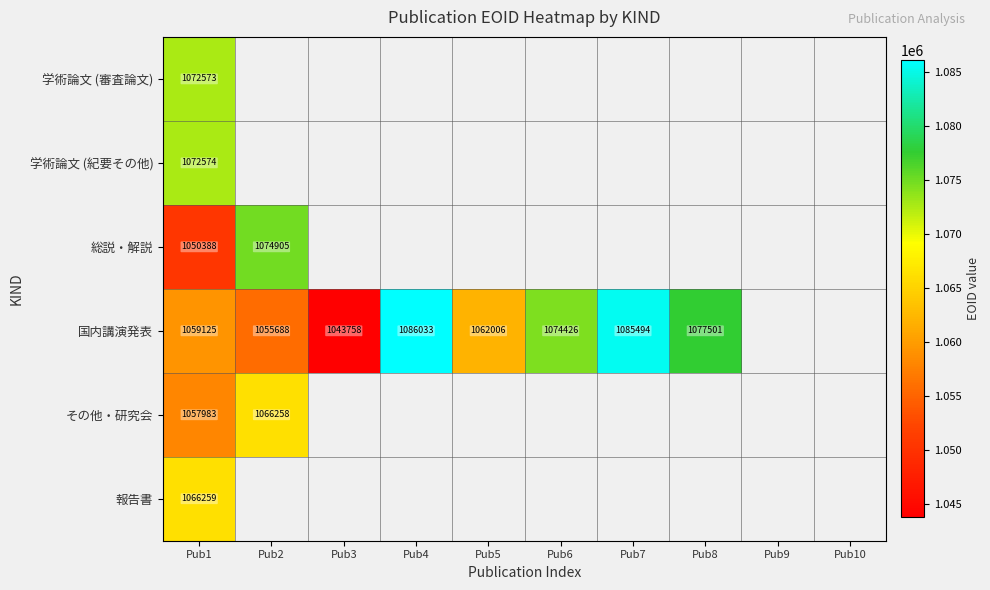

The value of 総説・解説 at Pub2 is 633865. True or false?

False